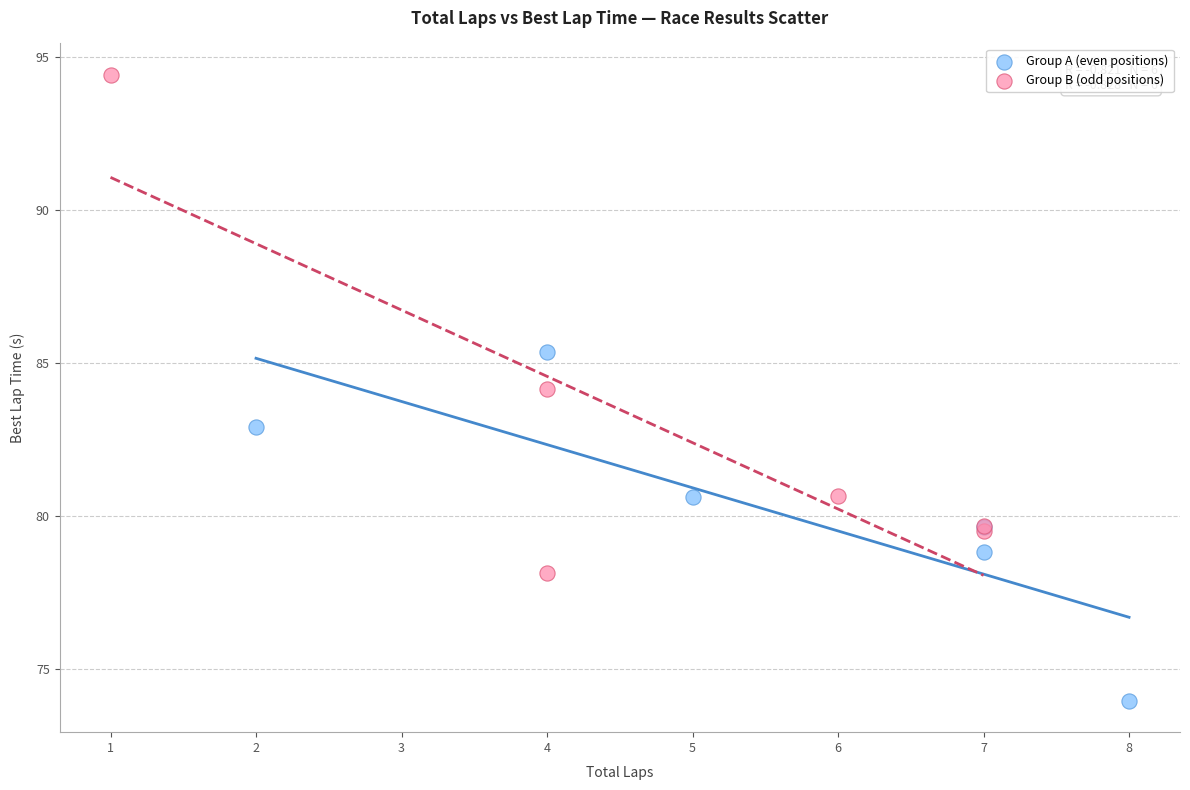

Which series has the widest spread of Y values?

Group B (odd positions)